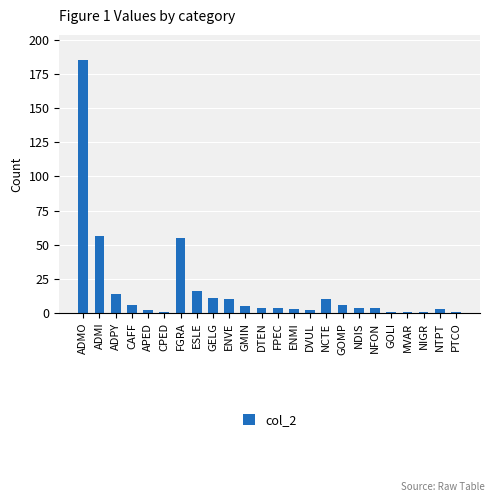

How many distinct data groups are displayed?

1